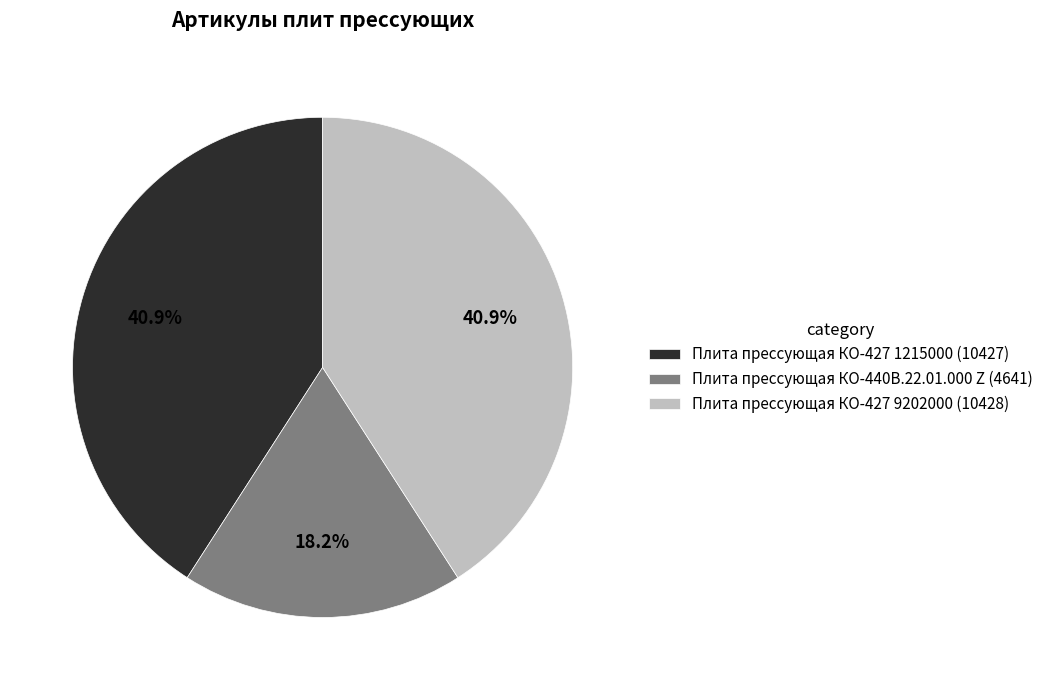

Do Плита прессующая КО-427 1215000 and Плита прессующая КО-427 9202000 together represent more than half of the pie?

Yes